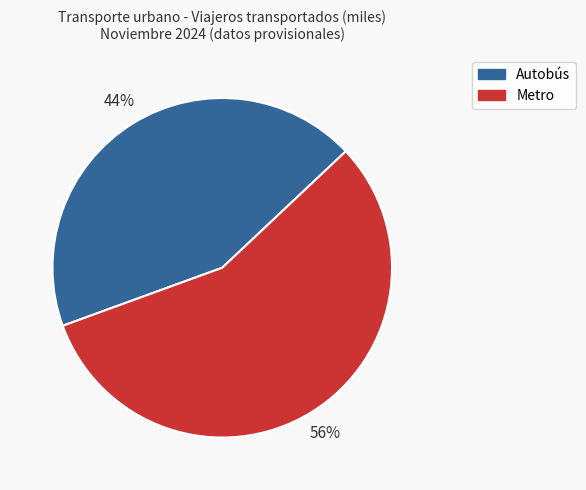

How many segments does this pie chart have?

2